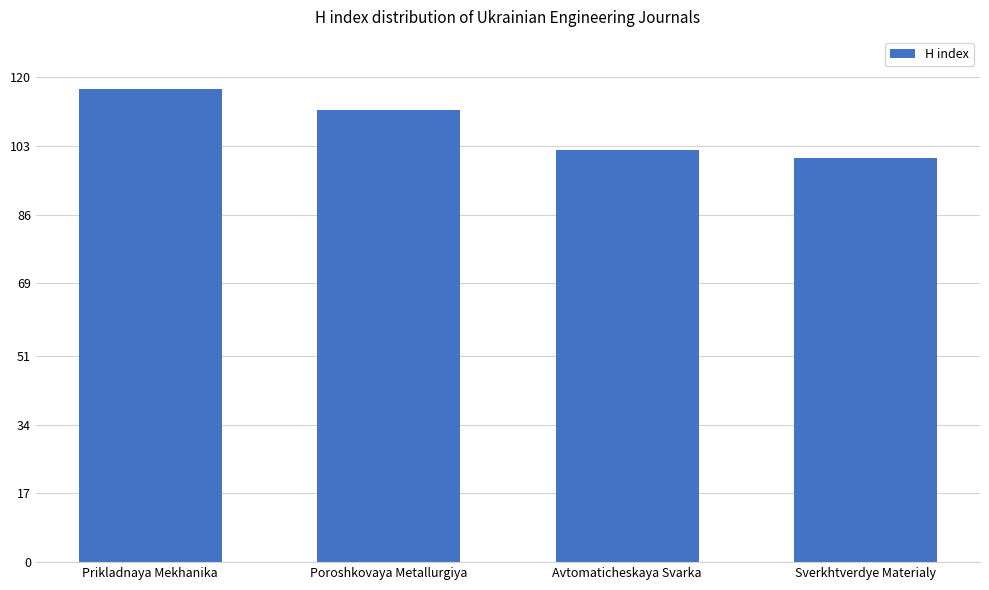

Reading right to left, list all the values displayed in this chart.

Sverkhtverdye Materialy=100	Avtomaticheskaya Svarka=102	Poroshkovaya Metallurgiya=112	Prikladnaya Mekhanika=117